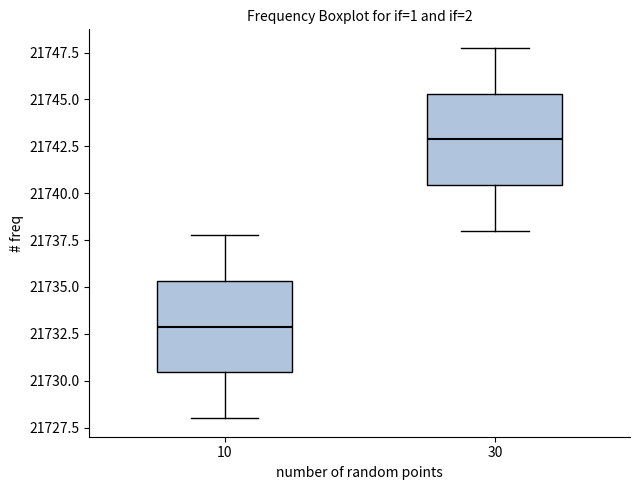

Reading left to right, read every box against the y-axis: the position of its median line, the range the box covers, and the ends of its whiskers. The values are not printed on the chart, so give them approximately, as read against the axis.

10: median 21733.0, box 21730.5 to 21735.5, whiskers 21728.0 to 21738.0
30: median 21743.0, box 21740.5 to 21745.5, whiskers 21738.0 to 21748.0